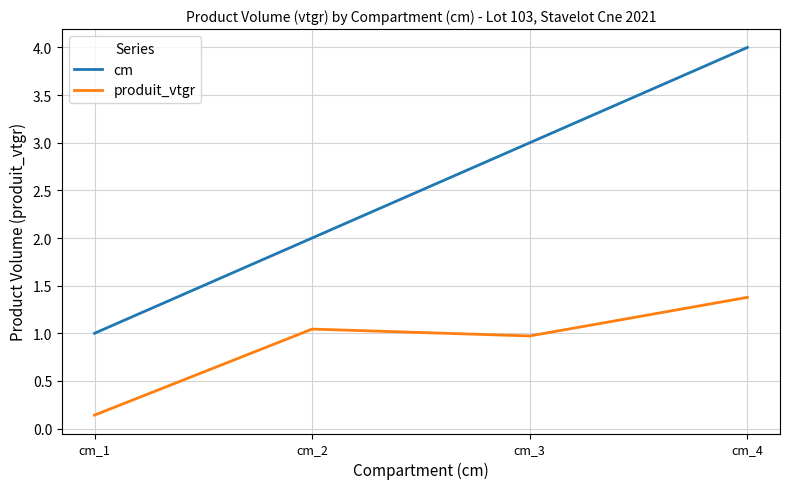

Which category has the lowest value in the cm series?

cm_1